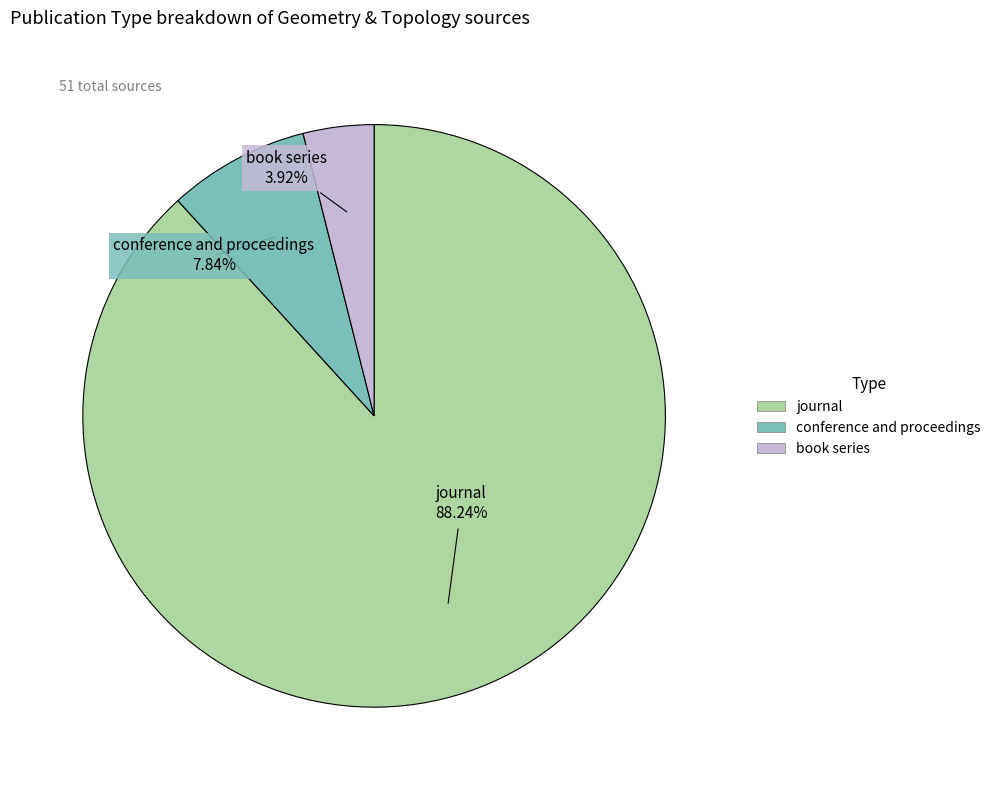

Between book series and conference and proceedings, which is larger?

conference and proceedings